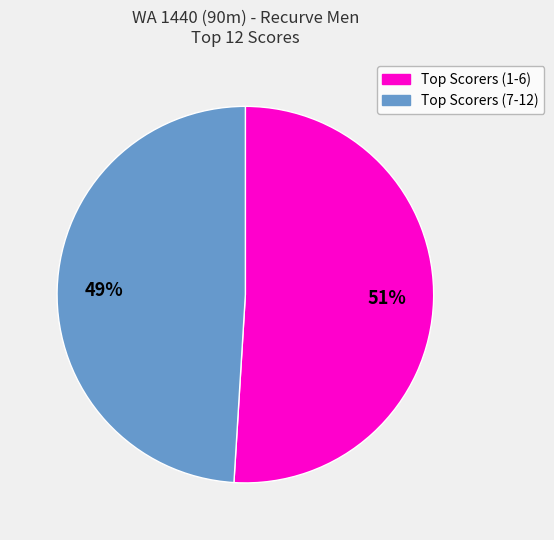

Does any single category account for the majority?

Yes